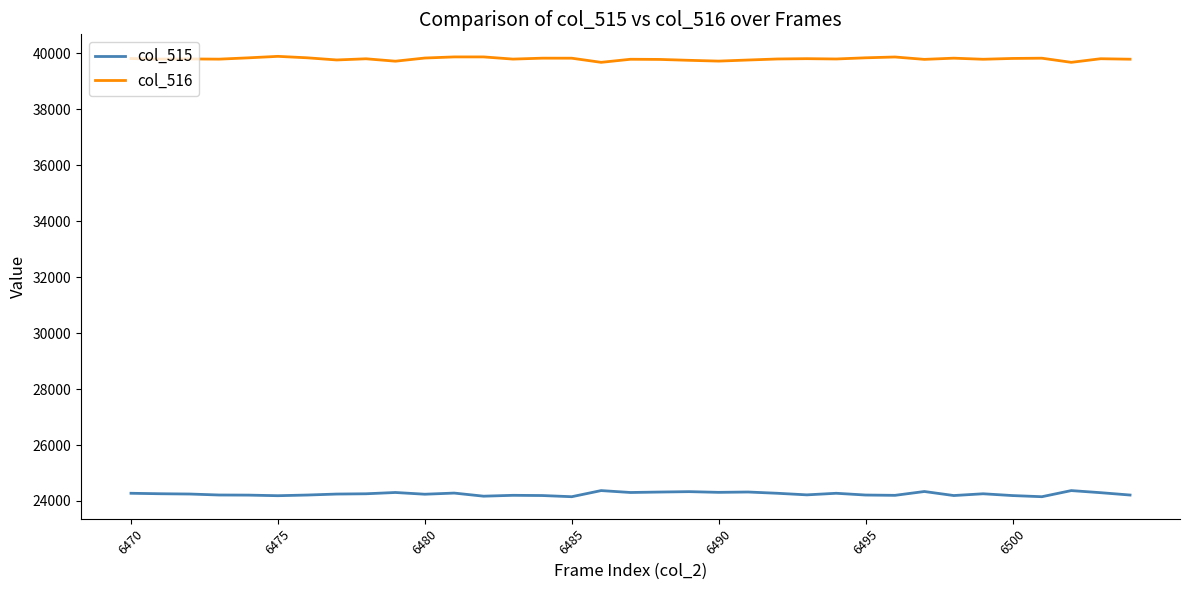

True or false: col_516 and col_515 cross at least once.

False